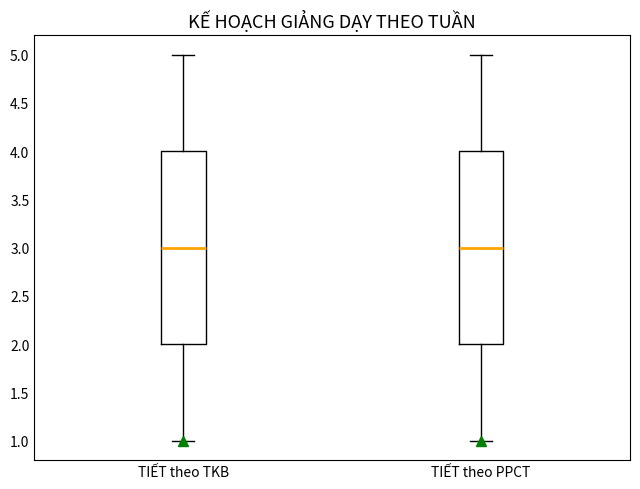

Reading left to right, read every box against the y-axis: the position of its median line, the range the box covers, and the ends of its whiskers. The values are not printed on the chart, so give them approximately, as read against the axis.

TIẾT theo TKB: median 3, box 2 to 4, whiskers 1 to 5
TIẾT theo PPCT: median 3, box 2 to 4, whiskers 1 to 5